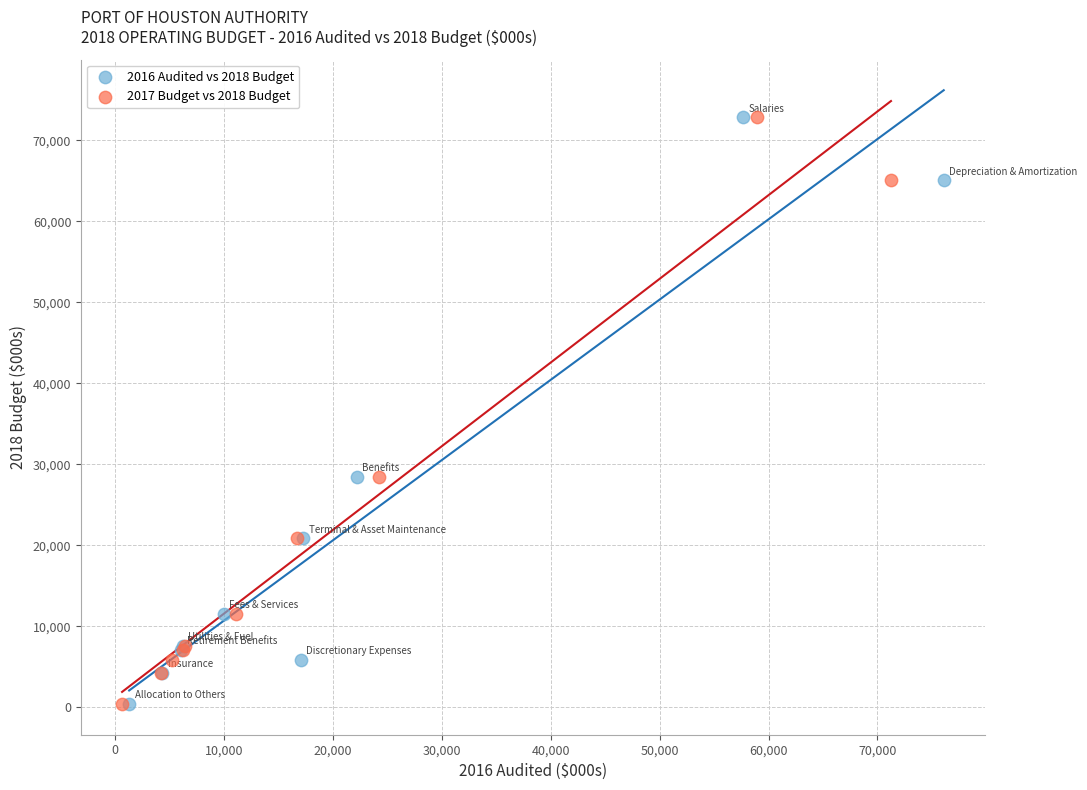

What are all the series names shown in the legend?

2016 Audited vs 2018 Budget, 2017 Budget vs 2018 Budget